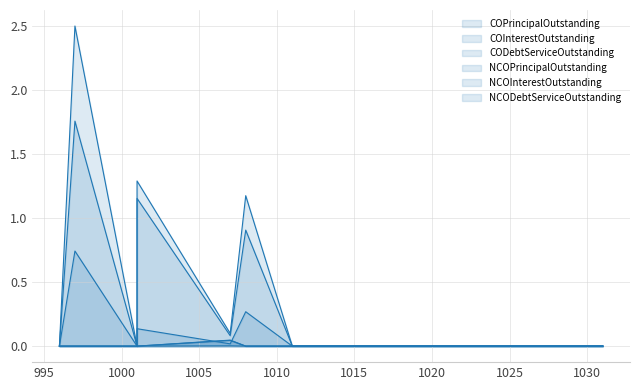

Which series has the widest spread of values?

NCODebtServiceOutstanding